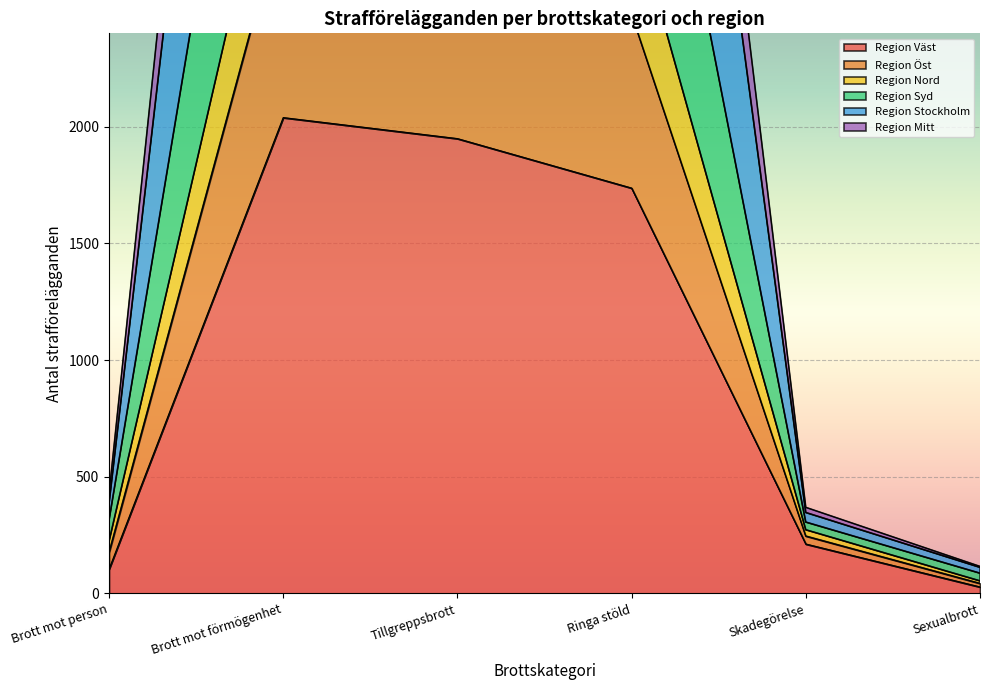

What is the highest value of the Region Väst series?

2039